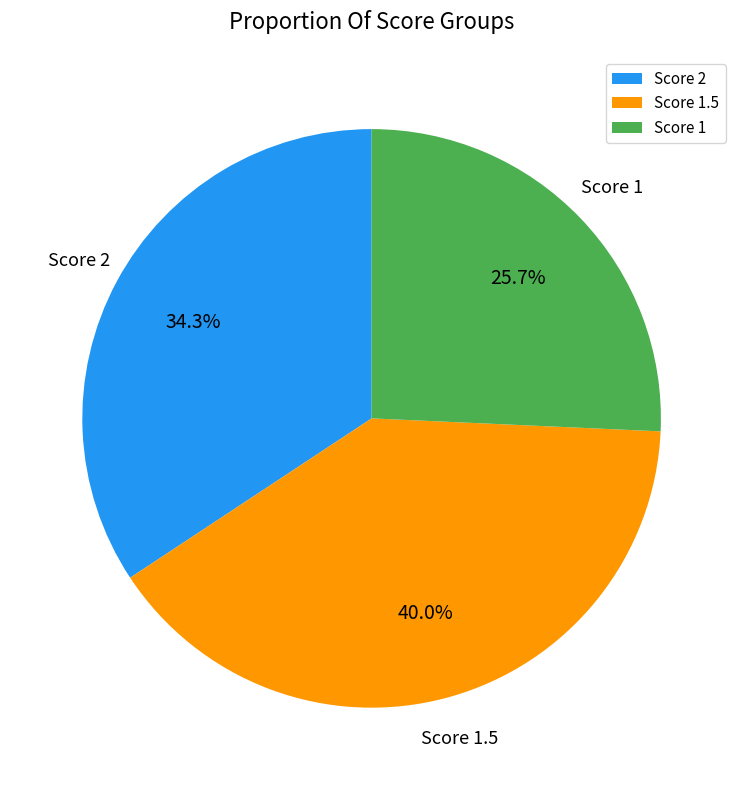

Which has a higher value, Score 2 or Score 1?

Score 2